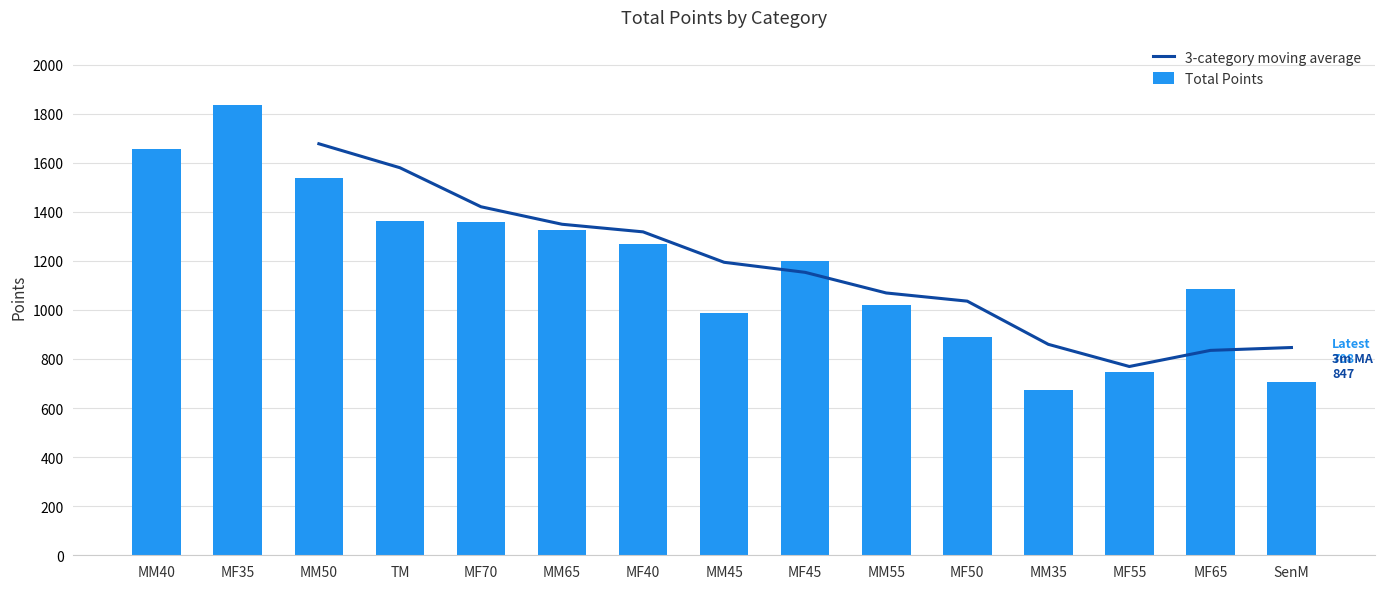

The value of Total Points at TM is 397. True or false?

False